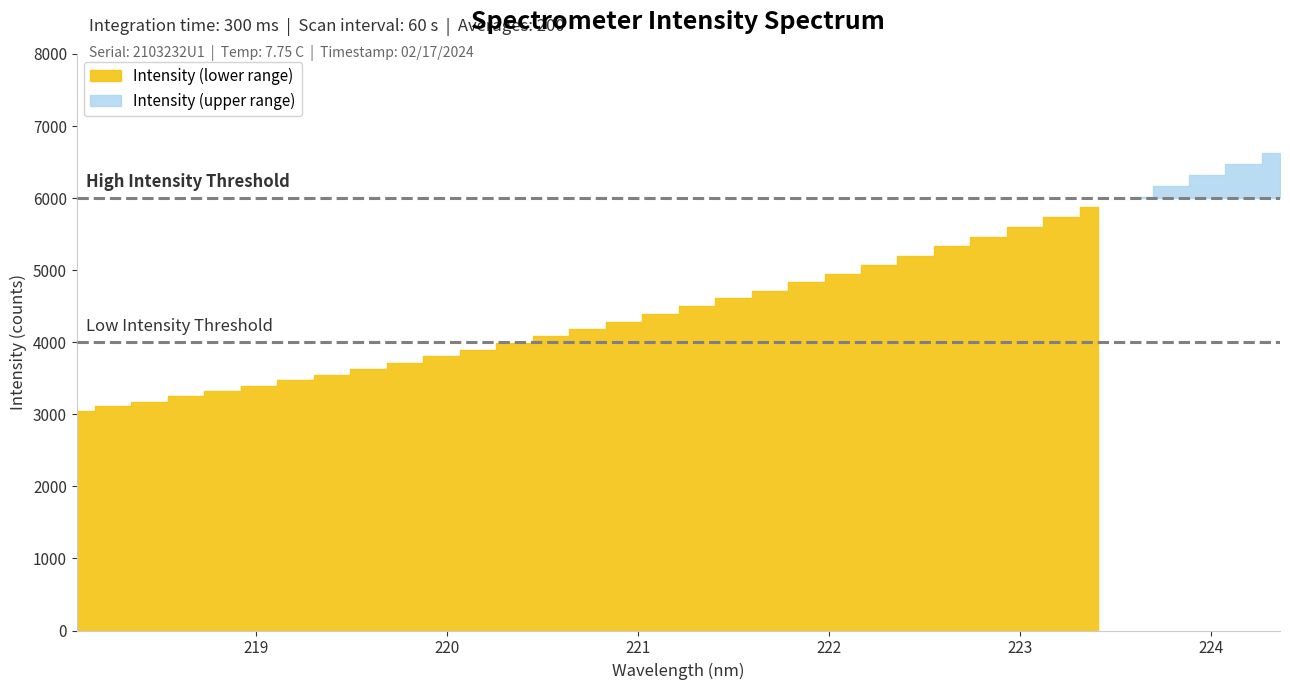

How many data points are less than 4501?

17